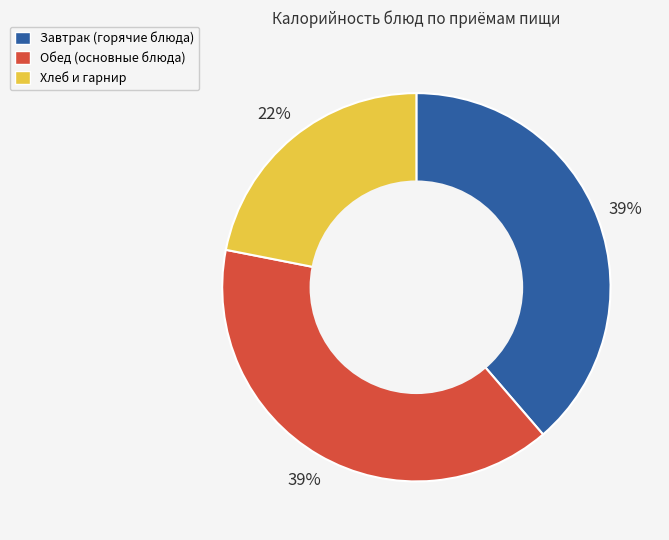

To the nearest percent, what is the average slice percentage?

33%